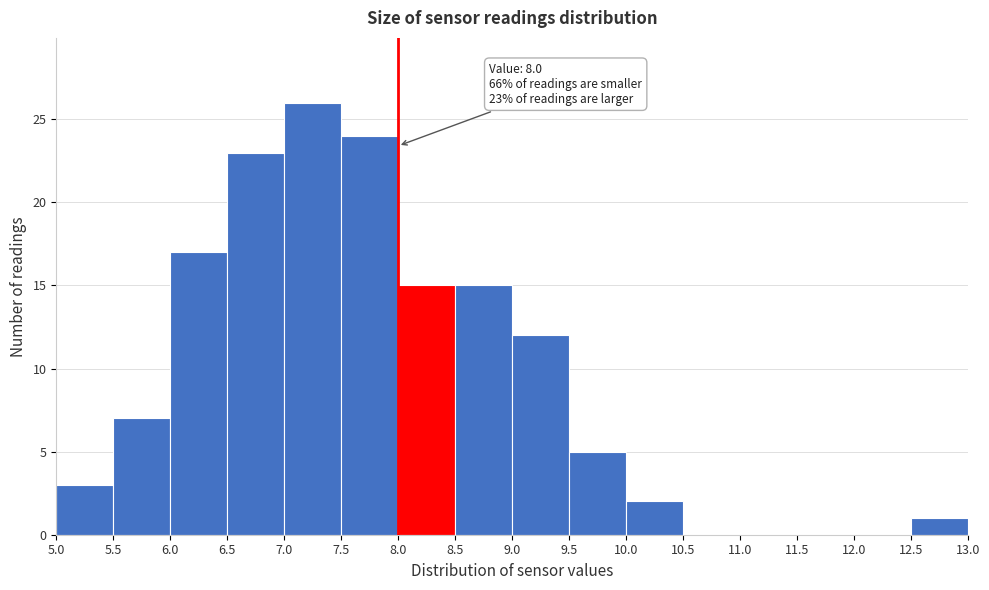

Over which range of the x-axis is the bar tallest?

7.0 to 7.5